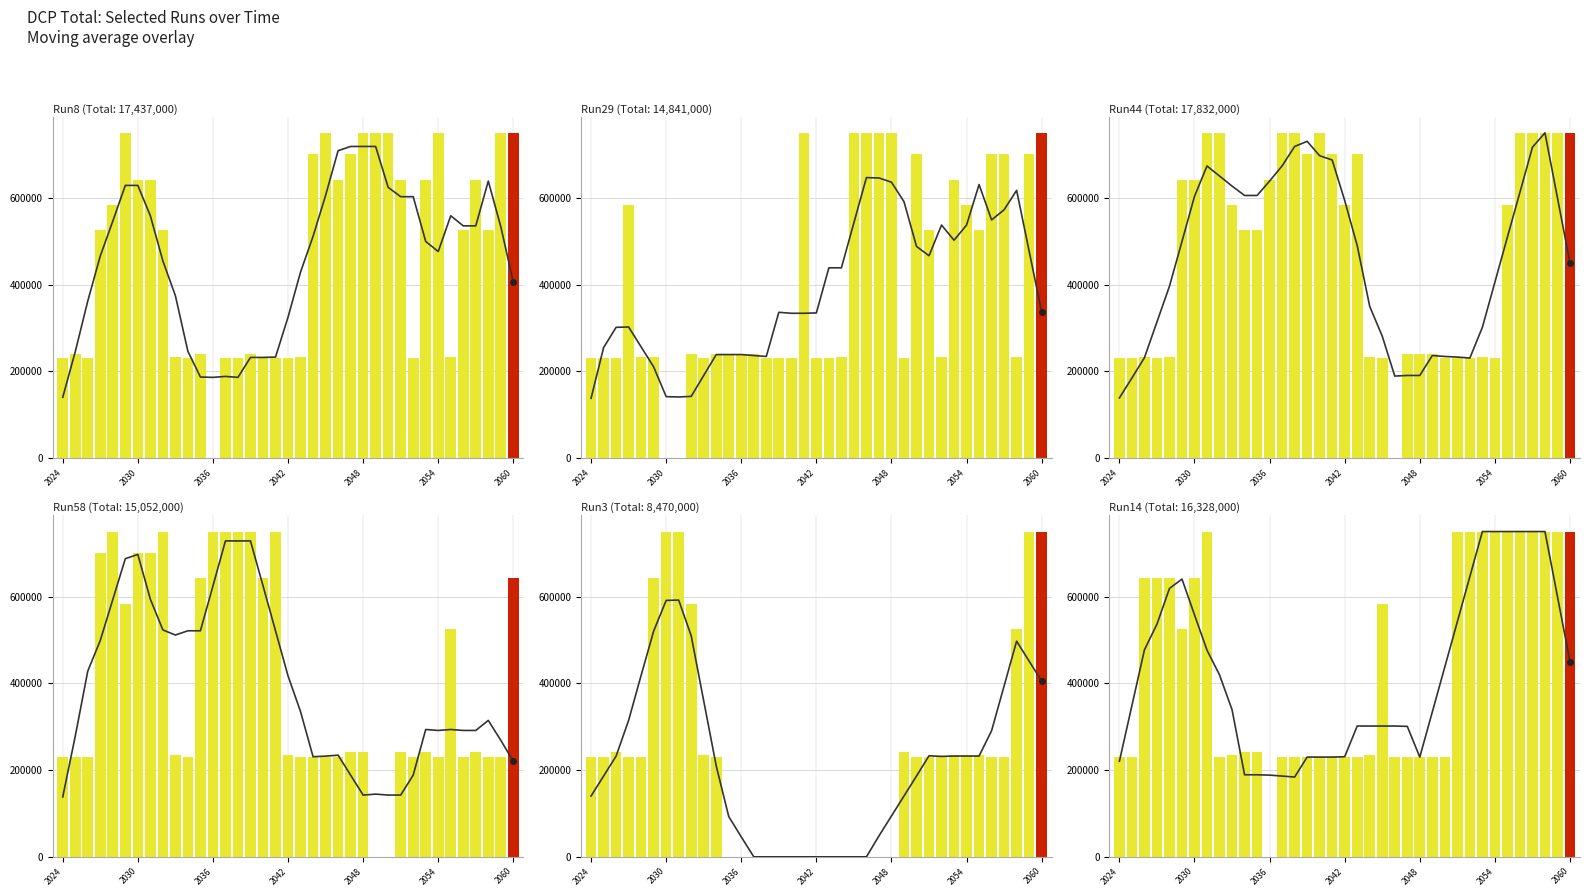

What is the sum of all Run8 values?

17437000